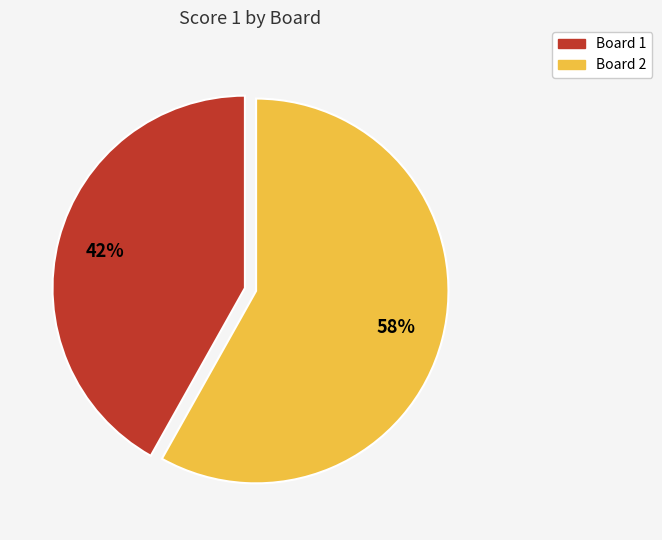

Combined, do Board 1 and Board 2 account for over 50%?

Yes